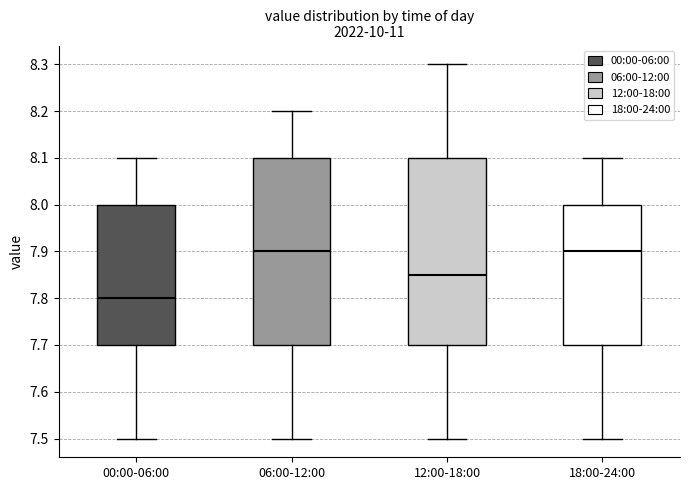

Reading left to right, read every box against the y-axis: the position of its median line, the range the box covers, and the ends of its whiskers. The values are not printed on the chart, so give them approximately, as read against the axis.

00:00-06:00: median 7.80, box 7.70 to 8.00, whiskers 7.50 to 8.10
06:00-12:00: median 7.90, box 7.70 to 8.10, whiskers 7.50 to 8.20
12:00-18:00: median 7.85, box 7.70 to 8.10, whiskers 7.50 to 8.30
18:00-24:00: median 7.90, box 7.70 to 8.00, whiskers 7.50 to 8.10